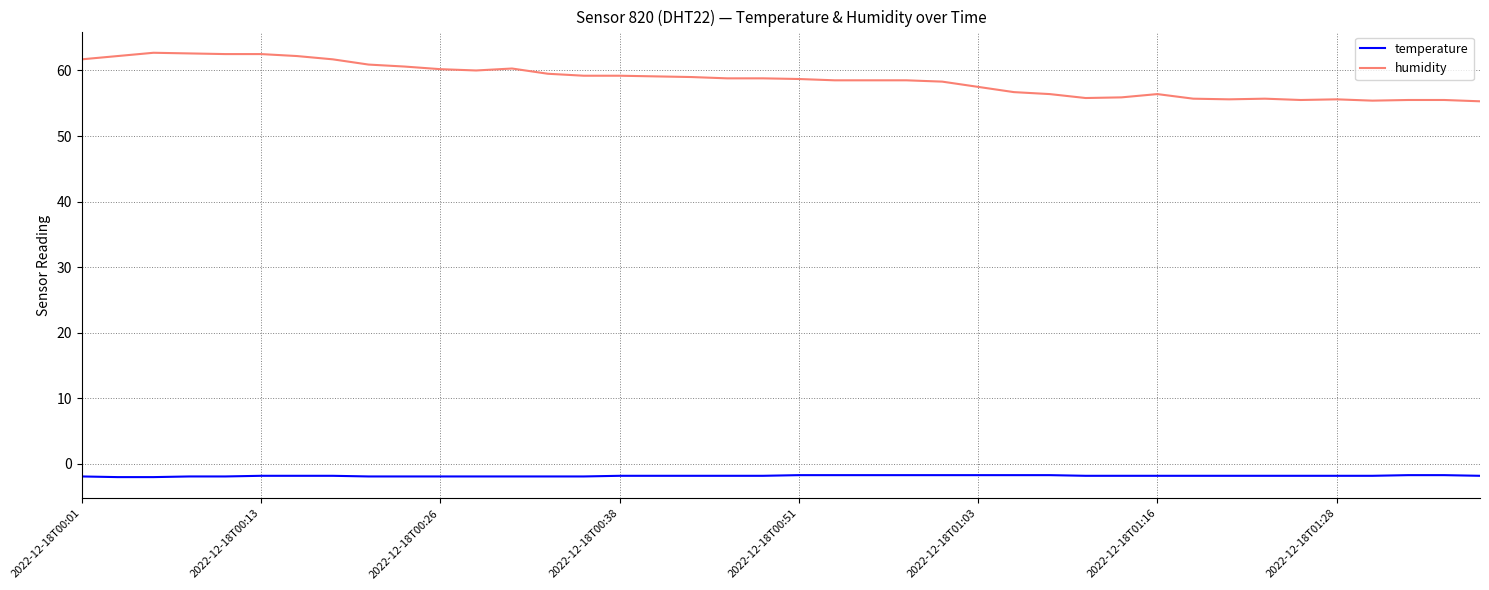

What are all the series names shown in the legend?

temperature, humidity